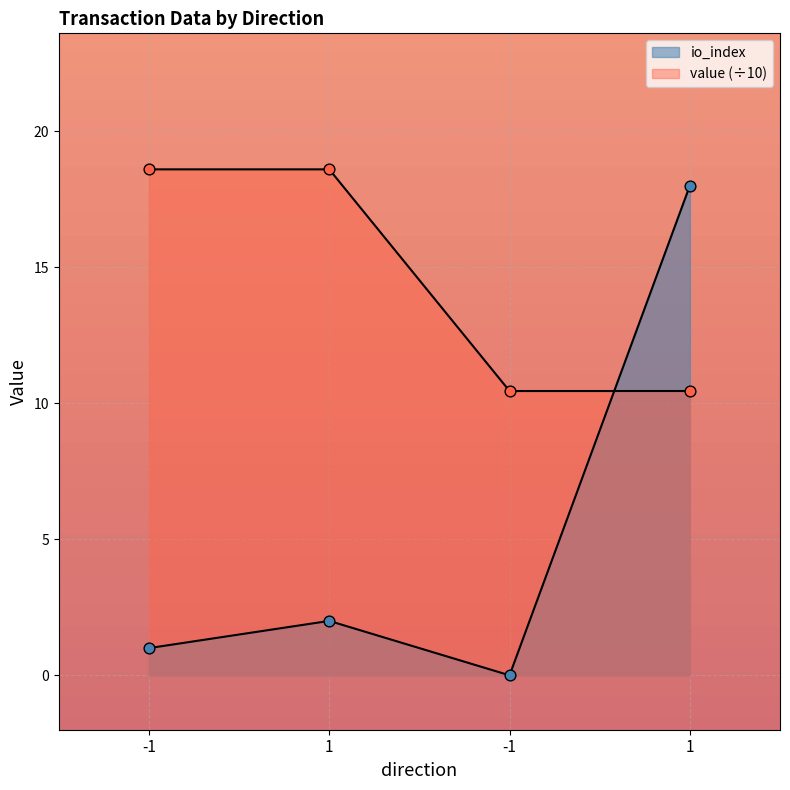

At how many categories does at least one series exceed 16?

3